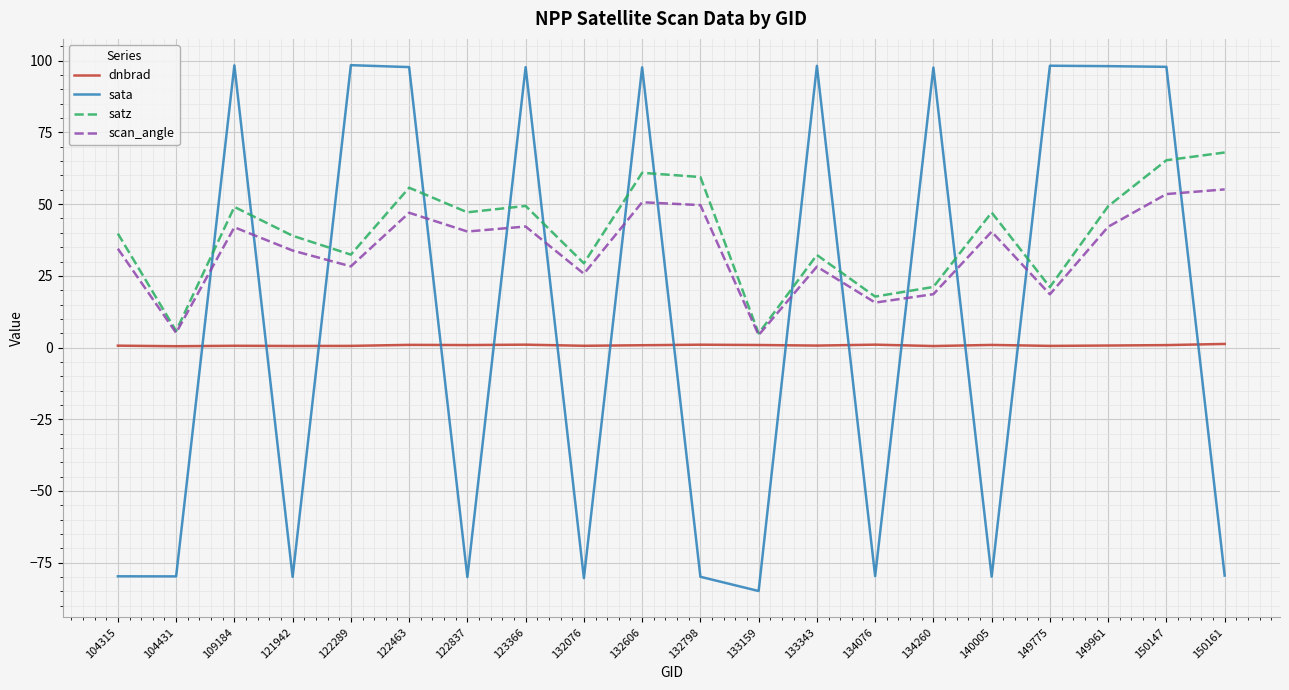

What is the highest value of the satz series?

68.0